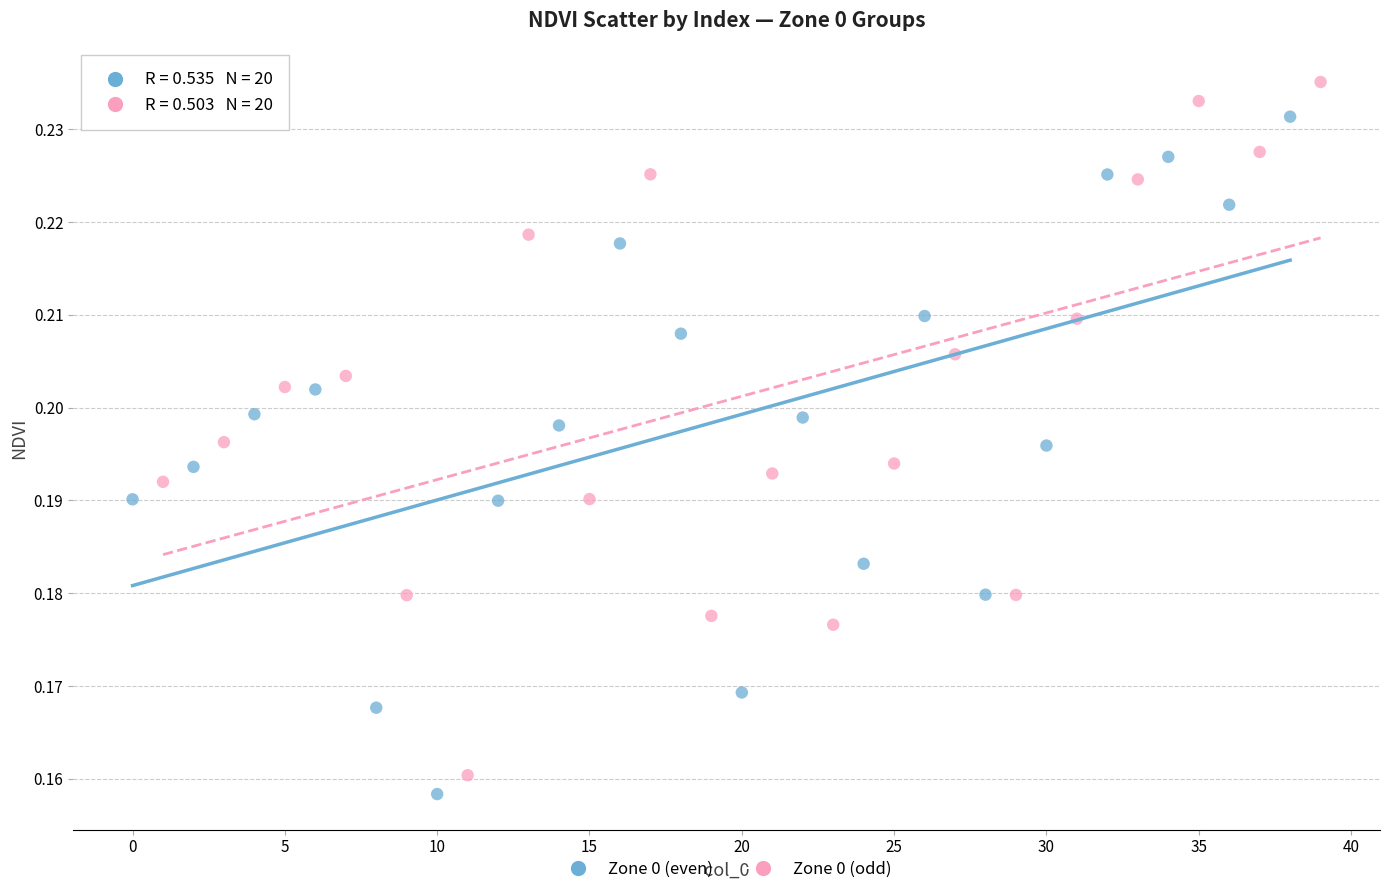

Which series has the largest Y range (max minus min)?

Zone 0 (odd)